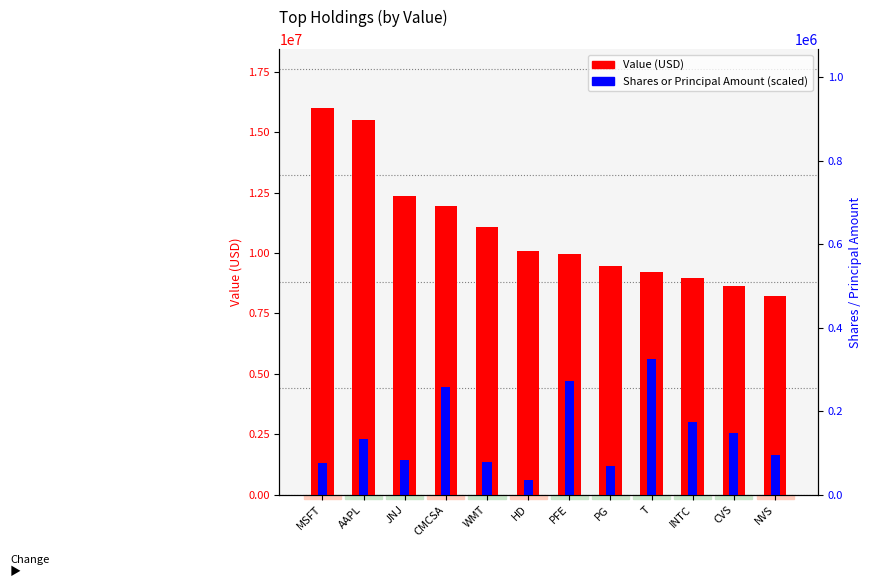

Rank the series by their average value, from highest to lowest.

Value (USD), Shares or Principal Amount (scaled)